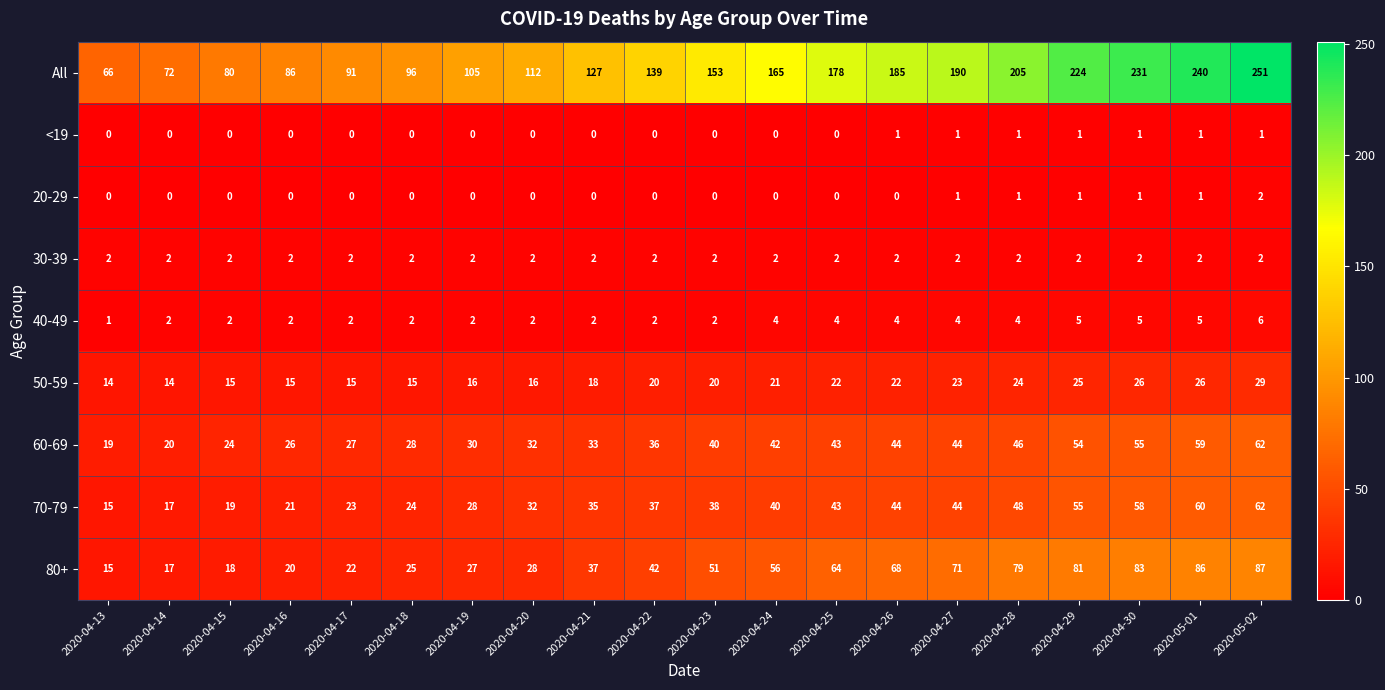

What is the difference between the second highest and second lowest values in the 80+ series?

69